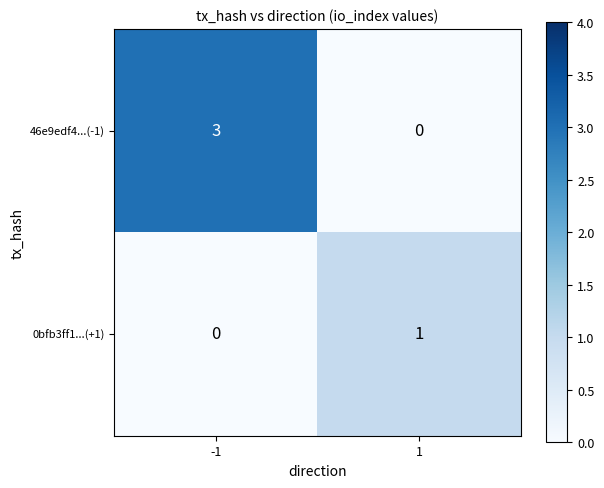

Which series has the largest total across all categories?

46e9edf4...(-1)